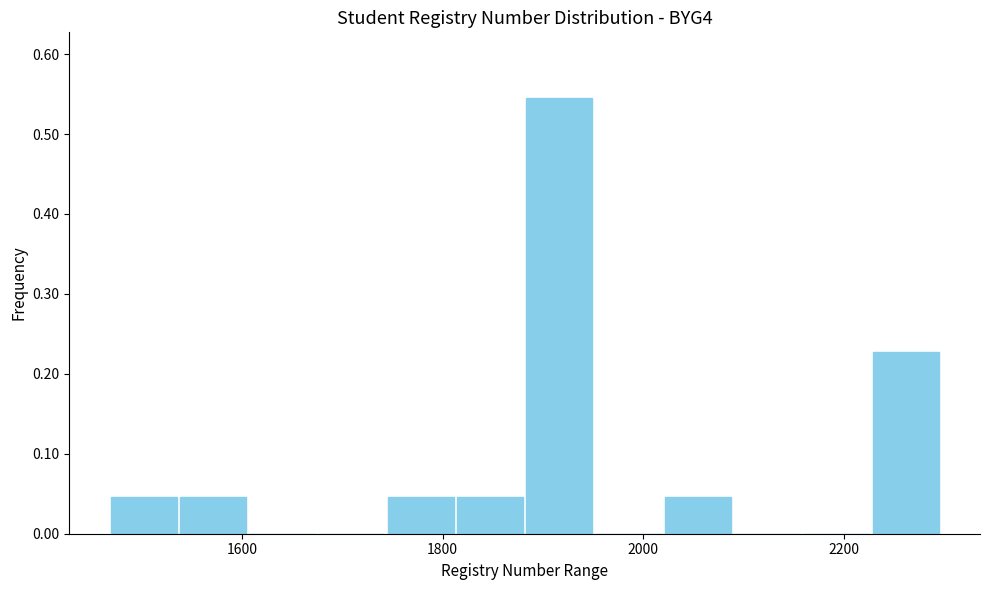

Read against the x-axis, roughly where is the centre of the tallest bar?

1920